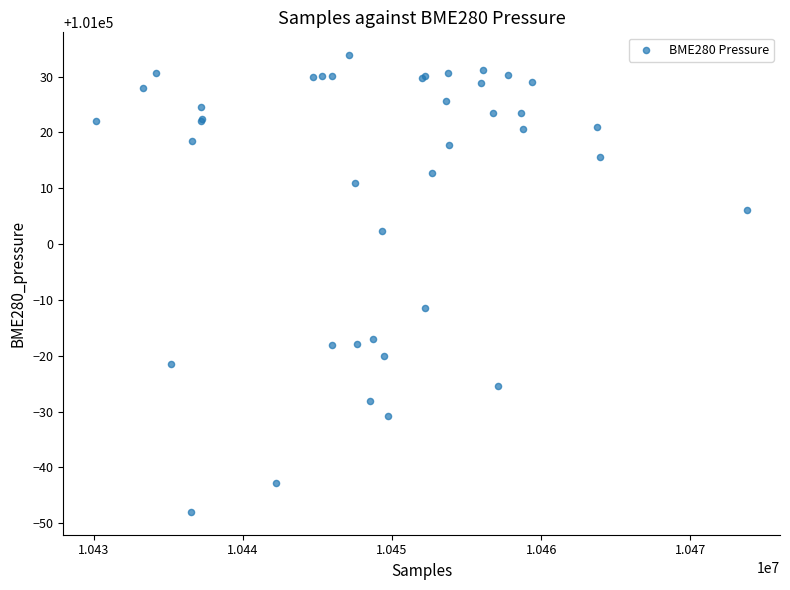

What Y value in the scatter plot is closest to 100992?

100988.5